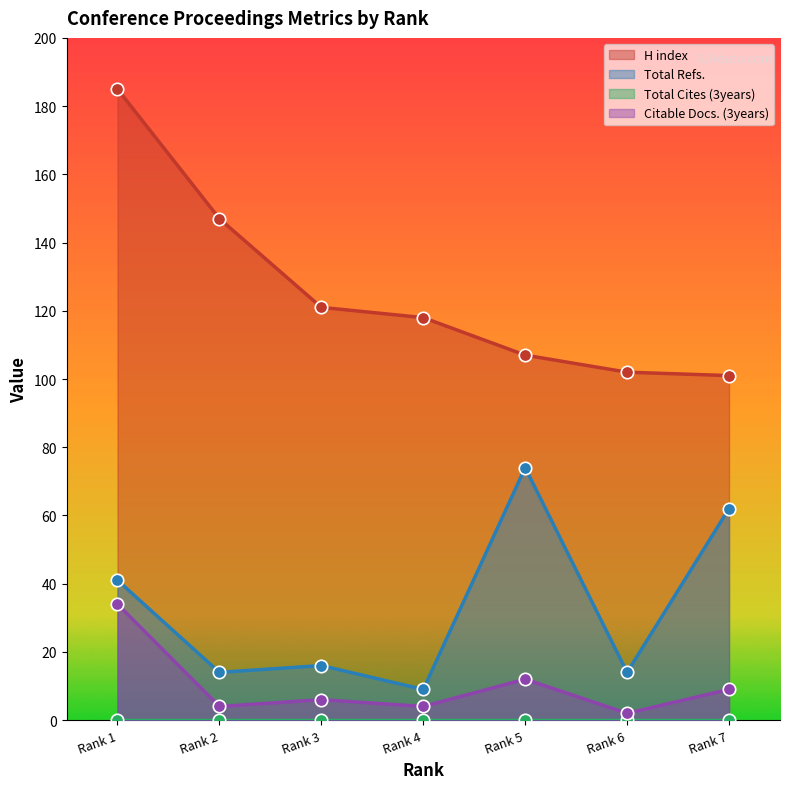

Which series has the largest total across all categories?

H index